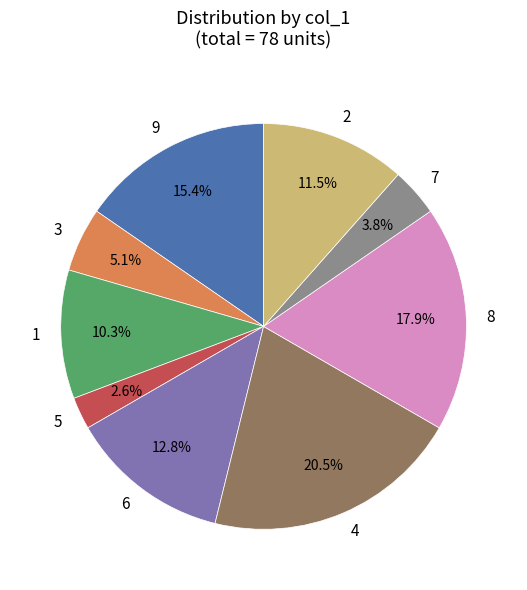

Is there any slice that represents more than half of the pie?

No